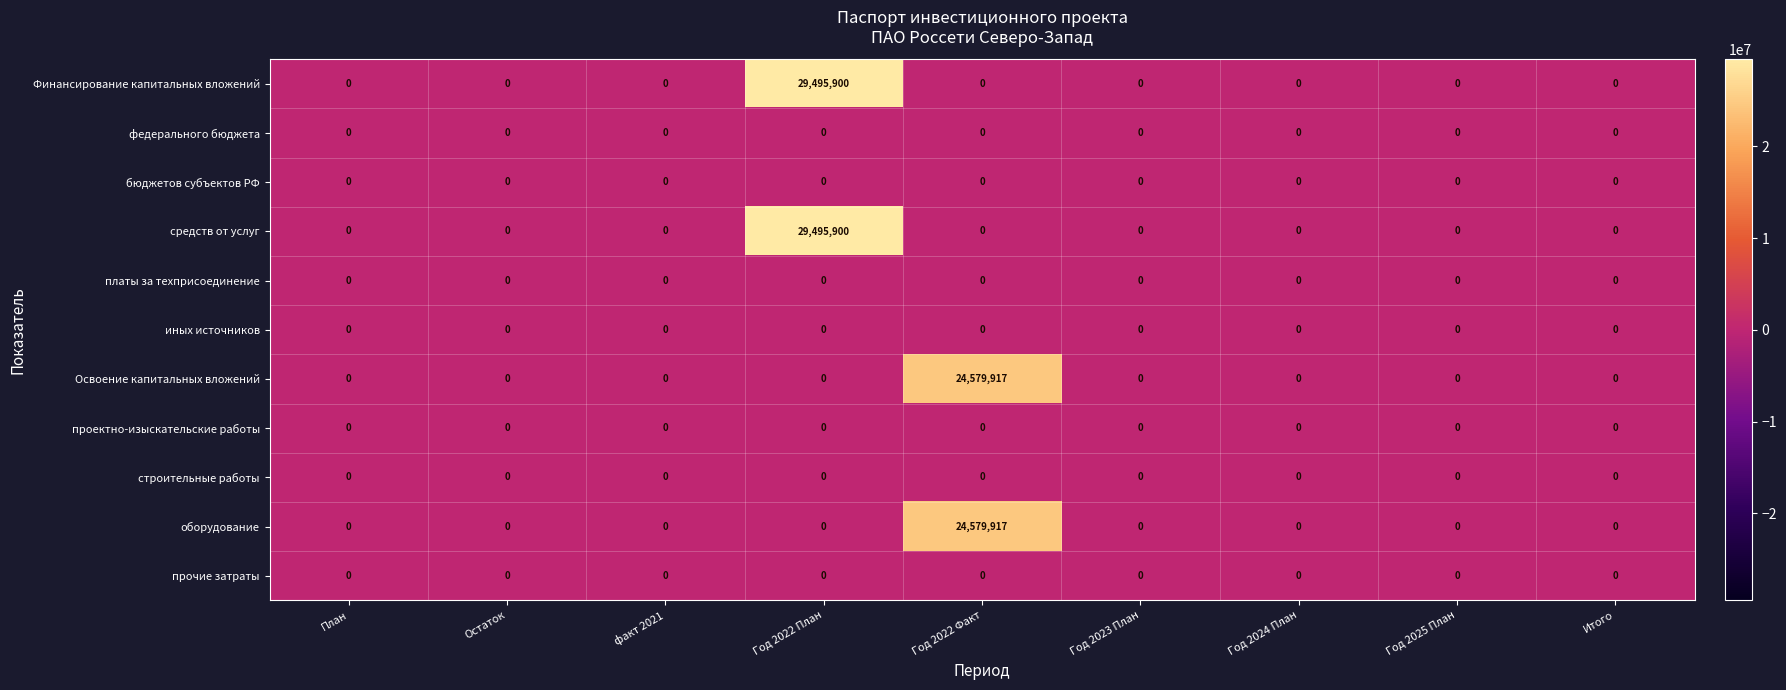

The средств от услуг series shows 19685933 at Год 2022 План. True or false?

False